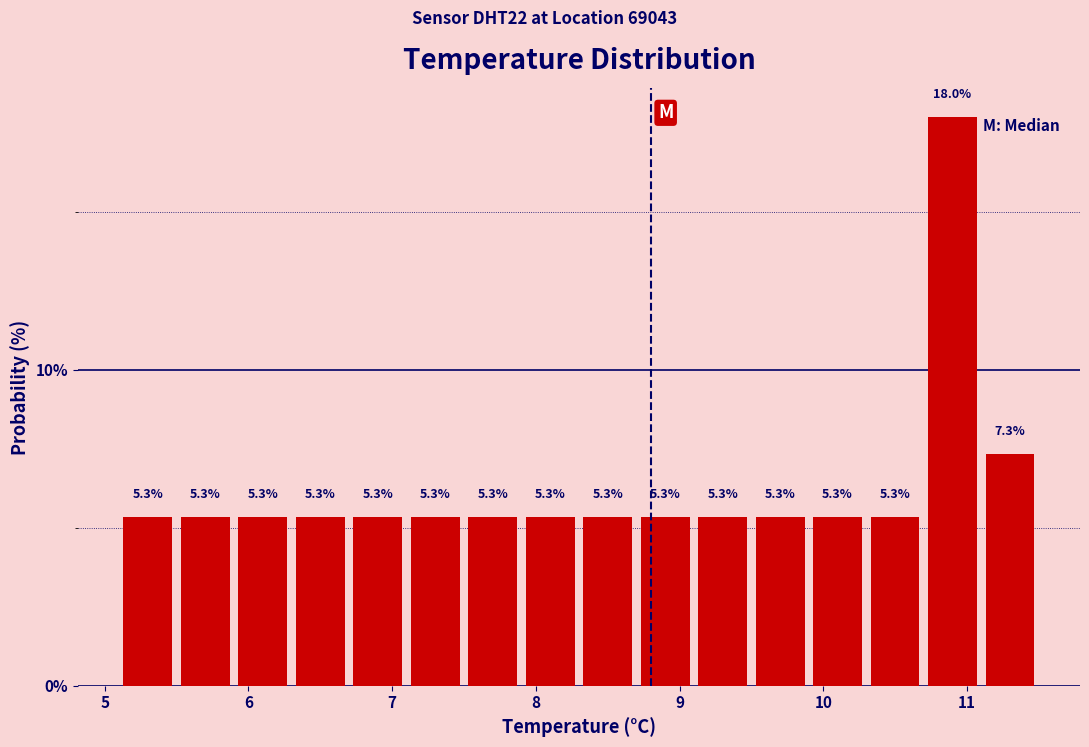

How tall is the bar that spans 7.9 to 8.3 on the x-axis?

5.3